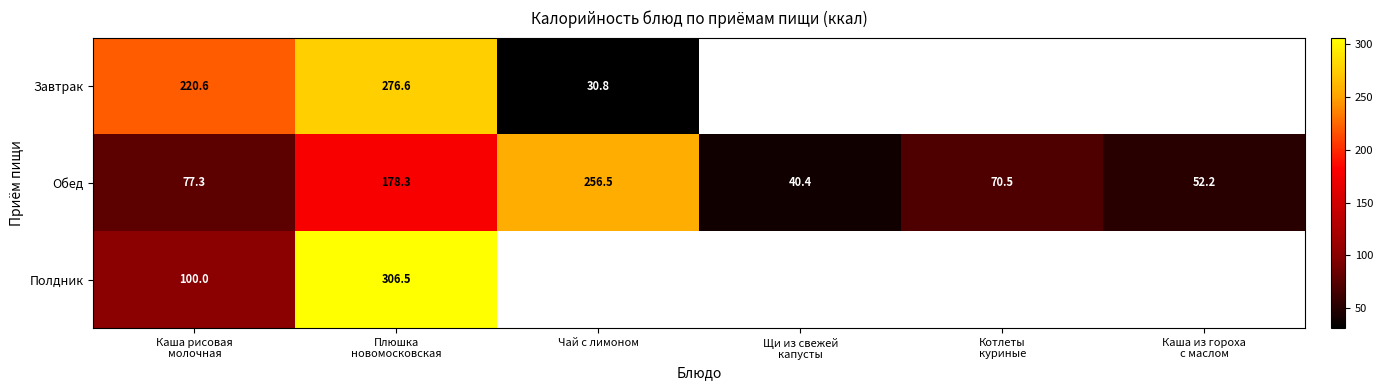

What is the difference between the maximum and second lowest values in the Обед series?

204.3